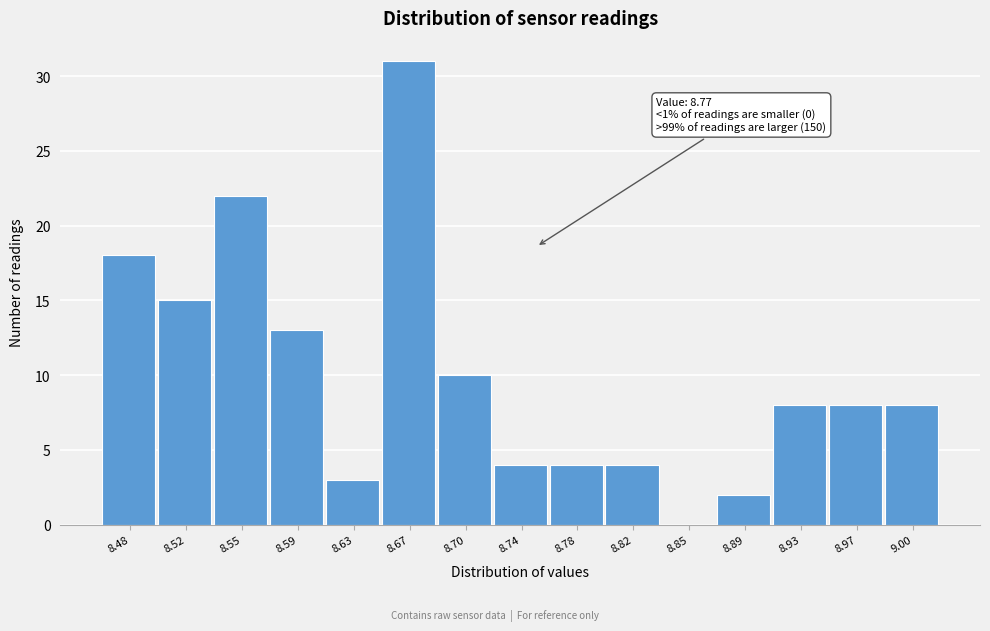

Reading left to right, what are all the values shown in this chart?

8.48=18	8.52=15	8.55=22	8.59=13	8.63=3	8.67=31	8.70=10	8.74=4	8.78=4	8.82=4	8.85=0	8.89=2	8.93=8	8.97=8	9.00=8